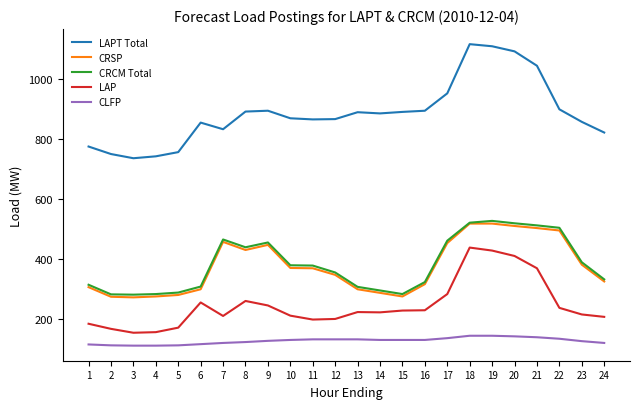

What is the total value across all series at 8?

2148.5